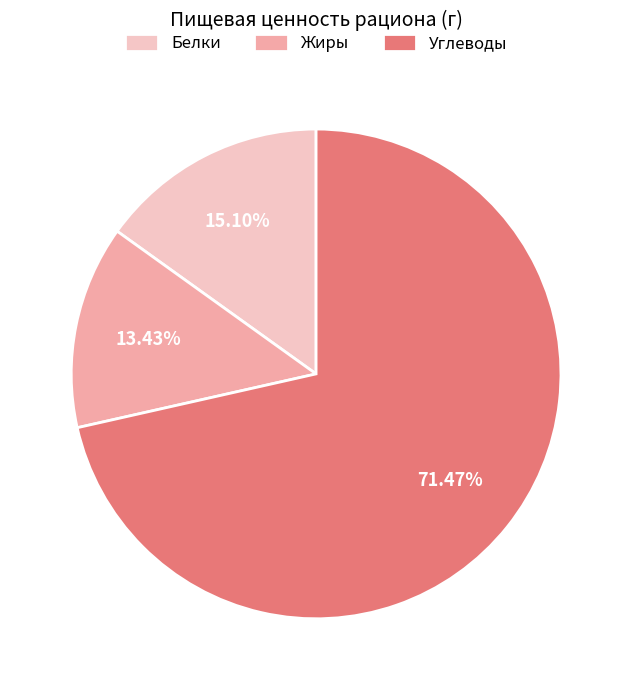

What is the smallest slice in the pie chart?

Жиры